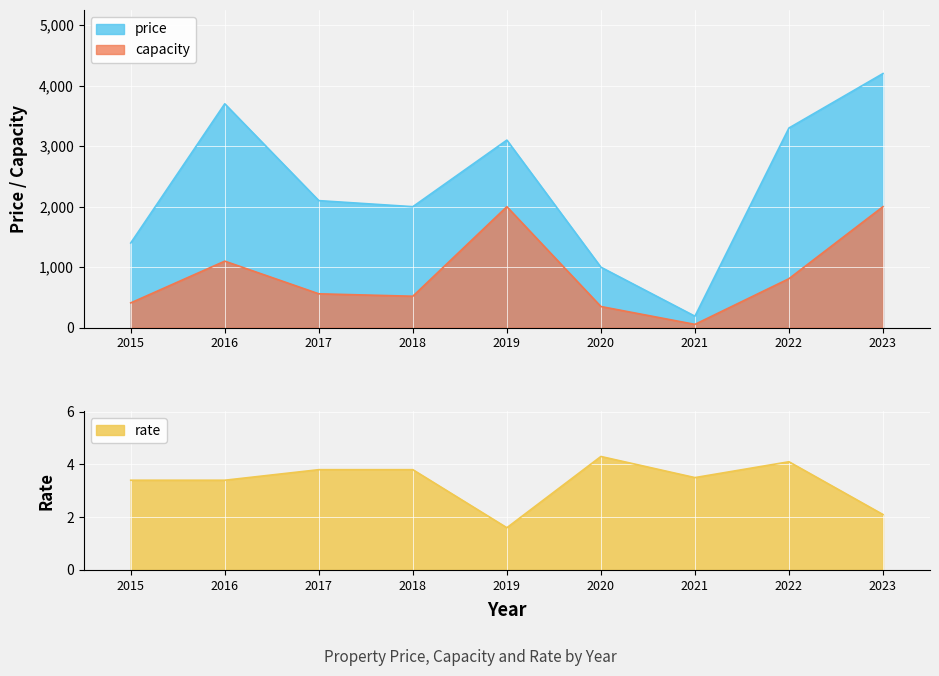

Between 2016 and 2021, which series saw the biggest shift?

price